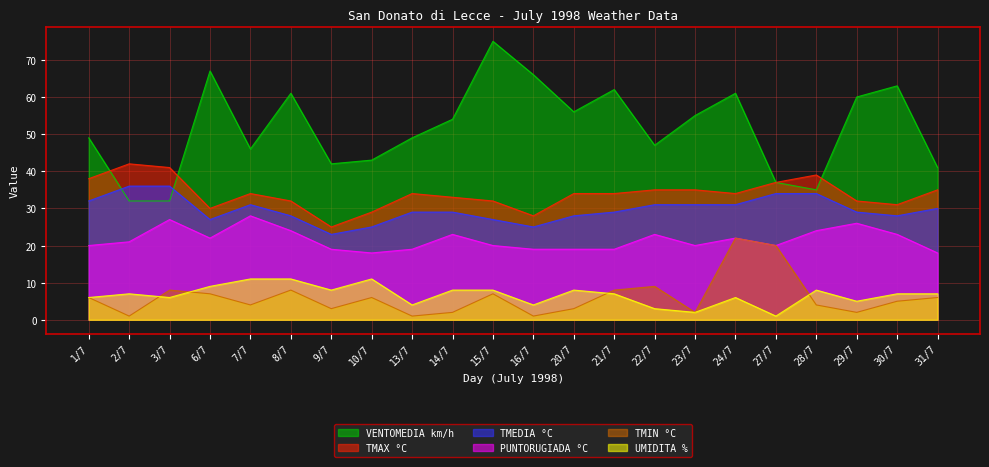

Which category has the lowest value in the PUNTORUGIADA °C series?

10/7